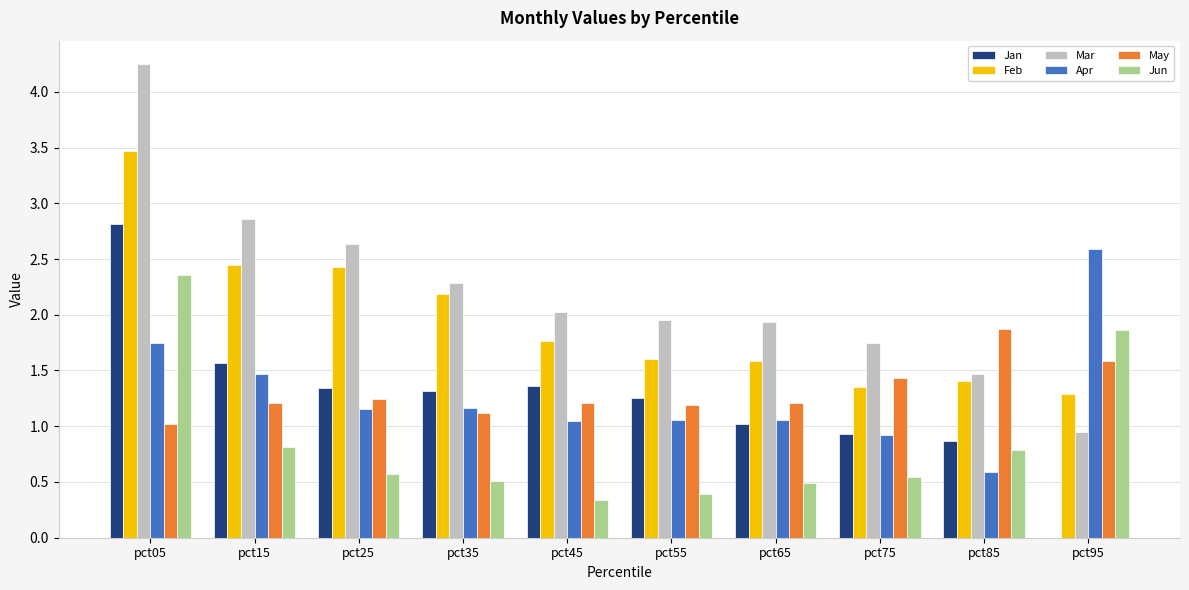

What value does the Mar series have at pct35?

2.3